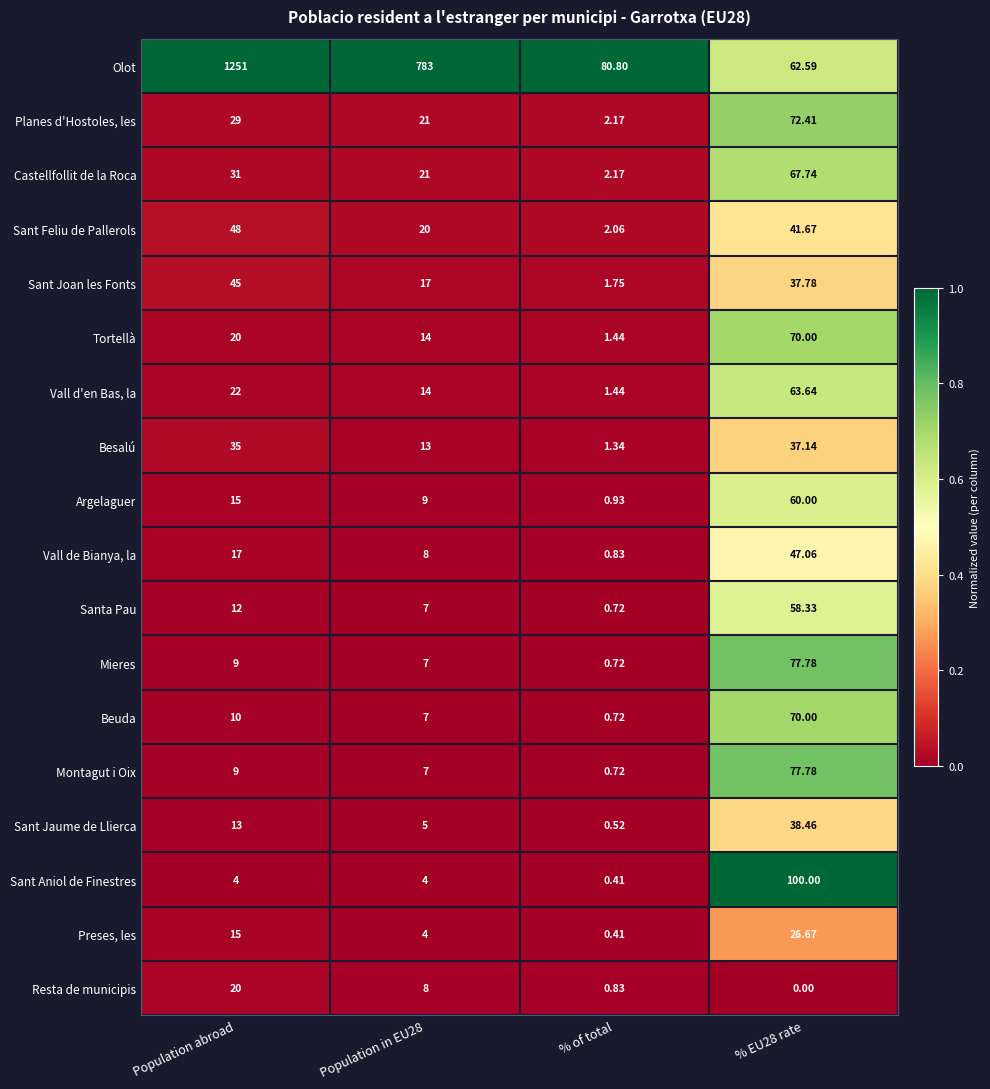

At which label is Beuda closest to 35?

Population abroad